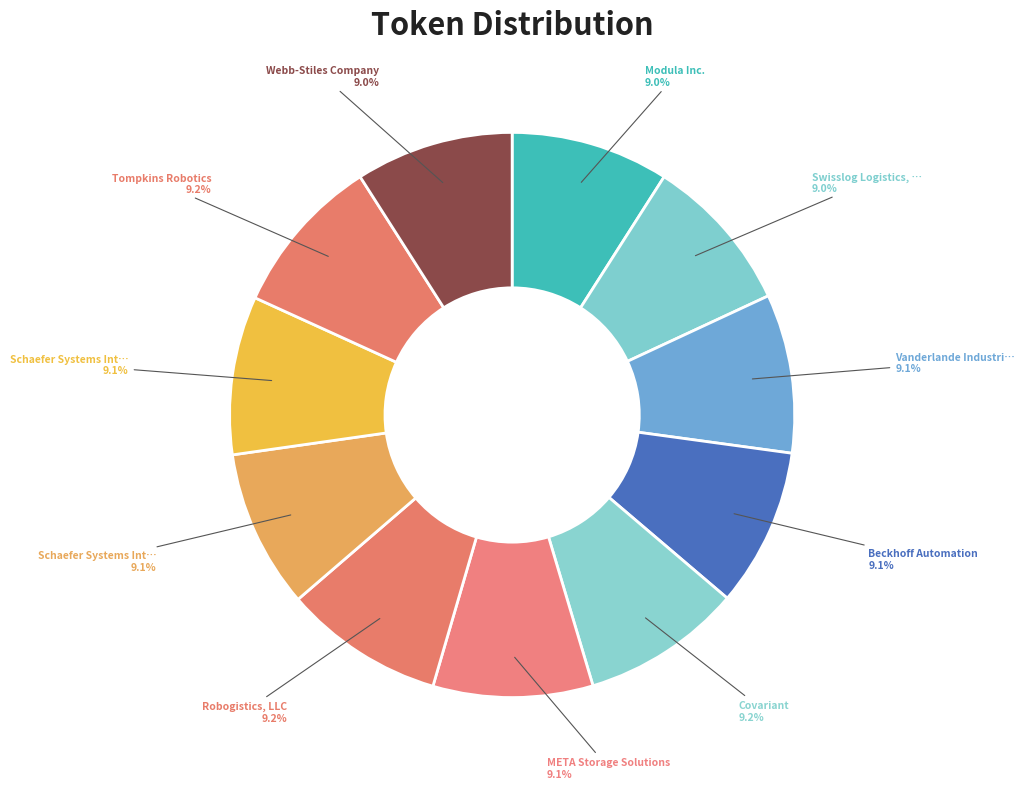

How many slices are in this pie chart?

11